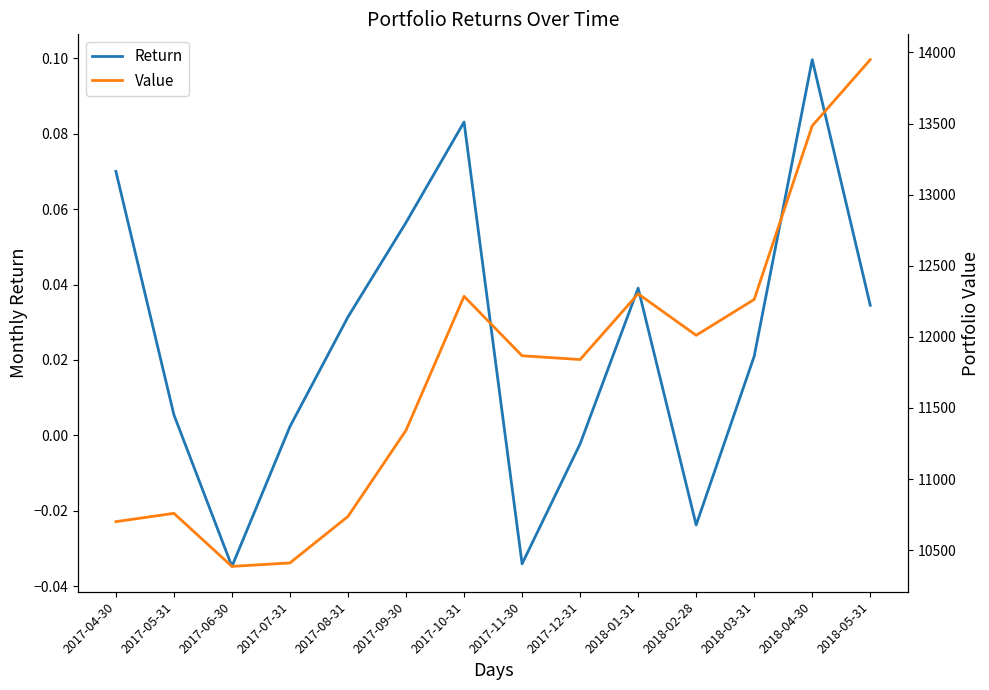

What is the highest value of the Value series?

13949.3